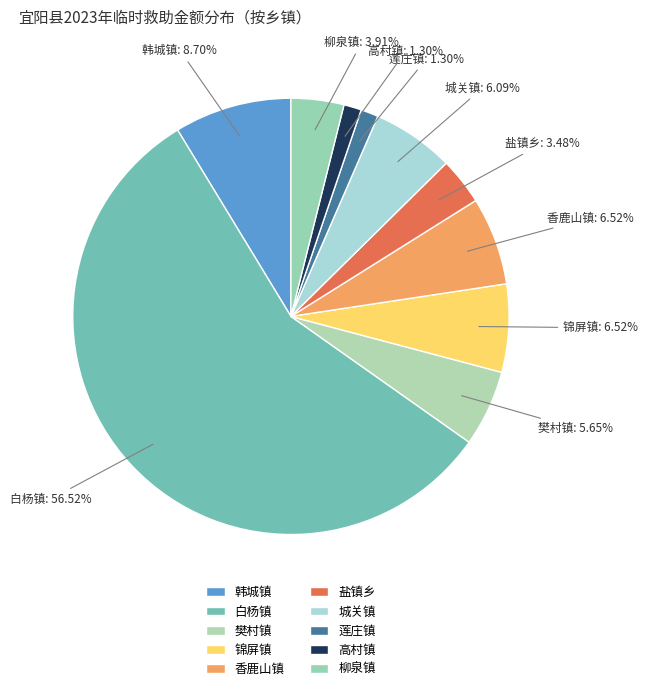

What is the largest slice in the pie chart?

白杨镇